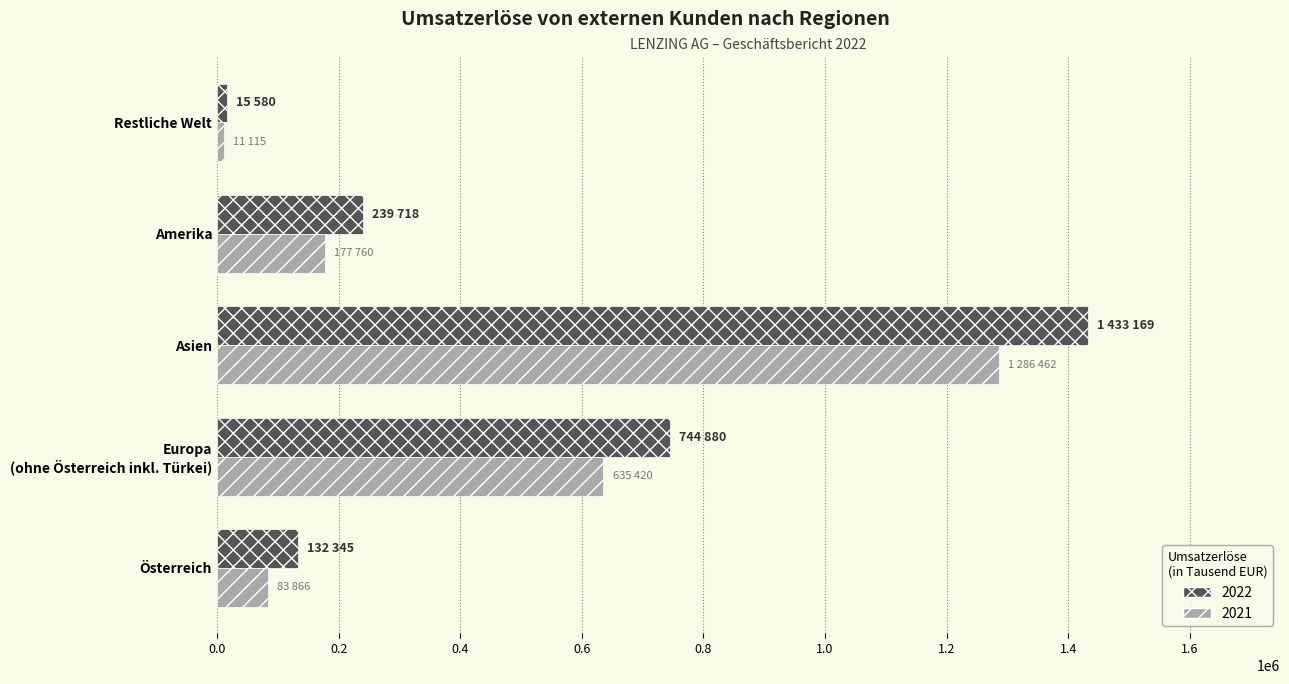

The value of 2022 at Restliche Welt is 15580. True or false?

True